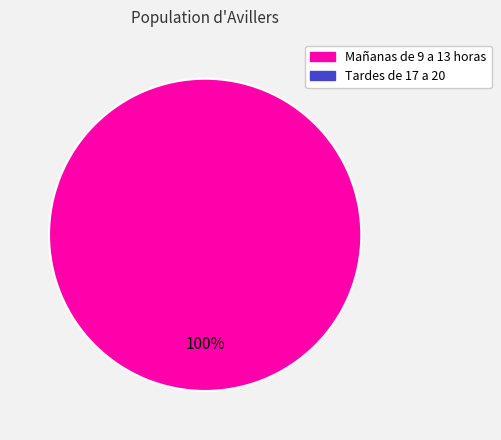

Does any single category account for the majority?

Yes